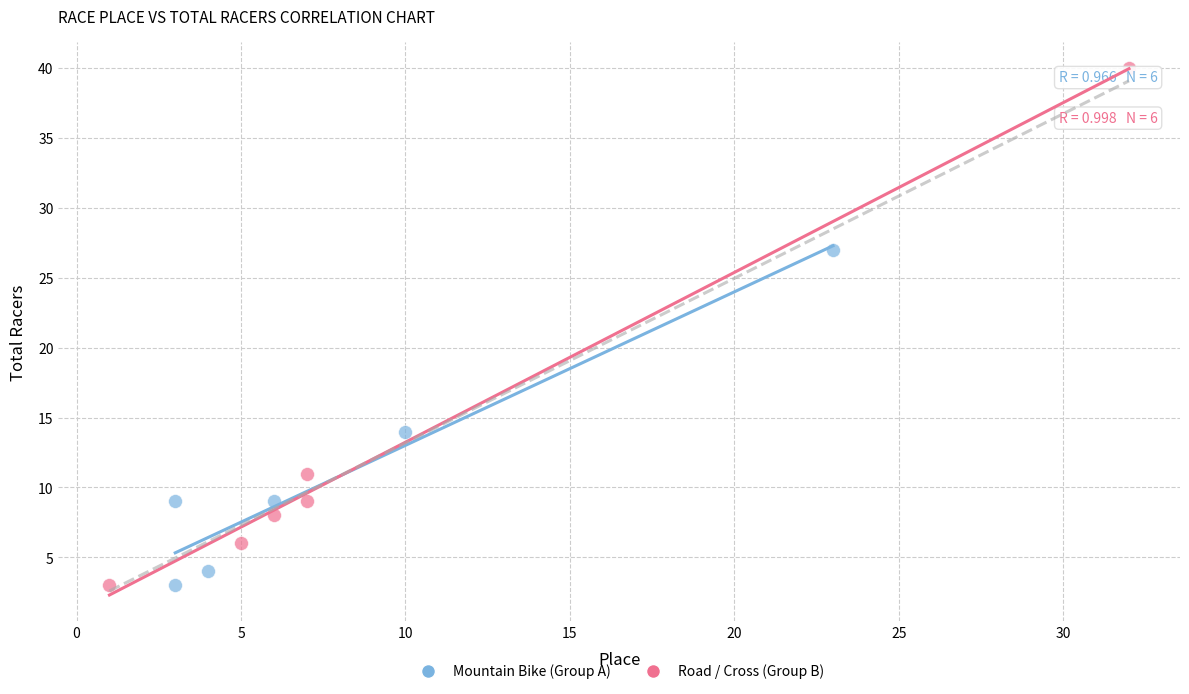

Which series reaches the maximum Y coordinate?

Road / Cross (Group B)